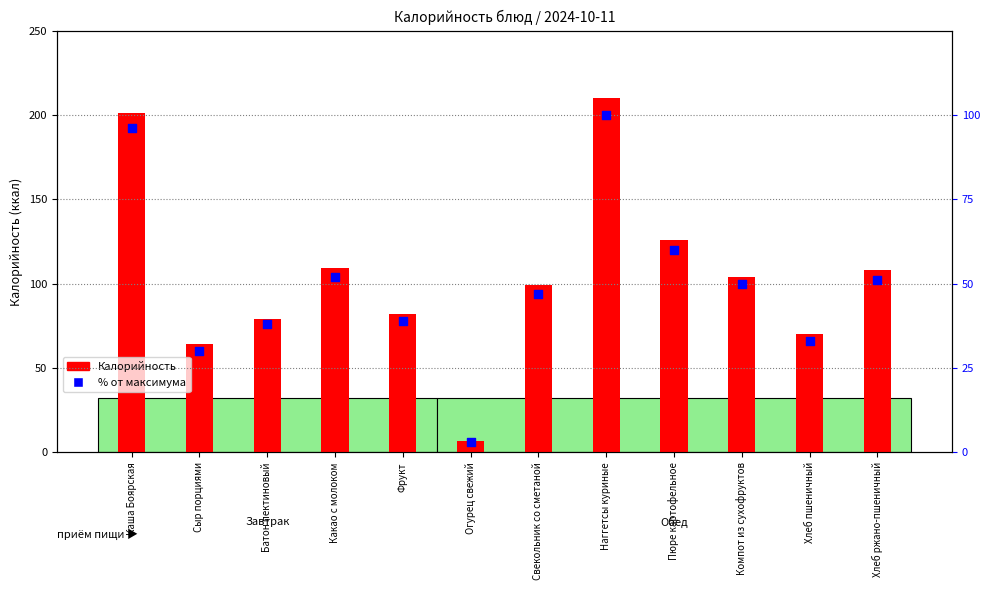

Is the value of % от макс. at Фрукт greater than the value of Калорийность at Какао с молоком?

No